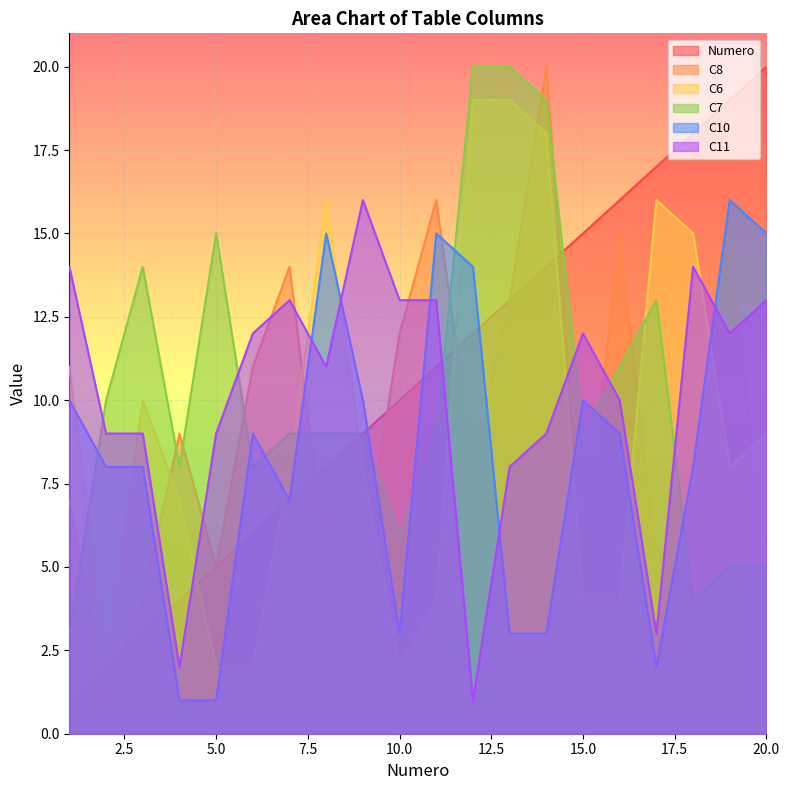

At which label does Numero reach its peak?

20.0